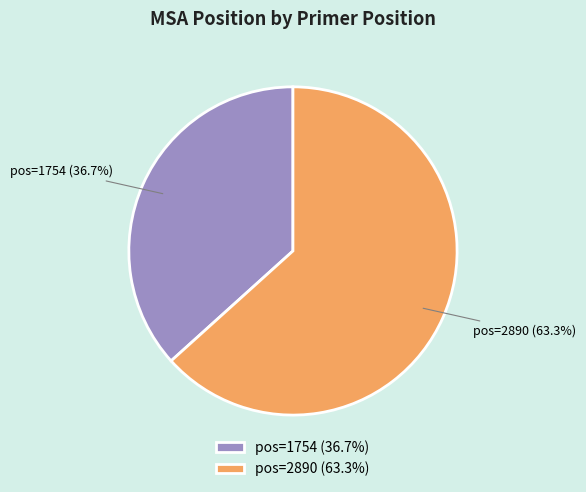

What is the total percentage of pos=2890 (63.3%) and pos=1754 (36.7%)?

100.0%